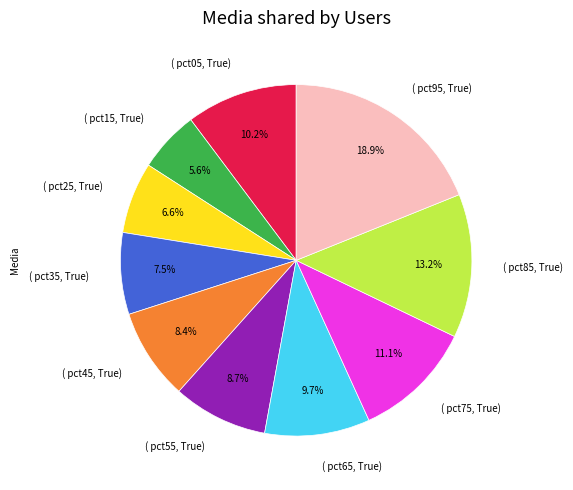

To the nearest percent, what is the difference between the largest and smallest slice percentages?

13%